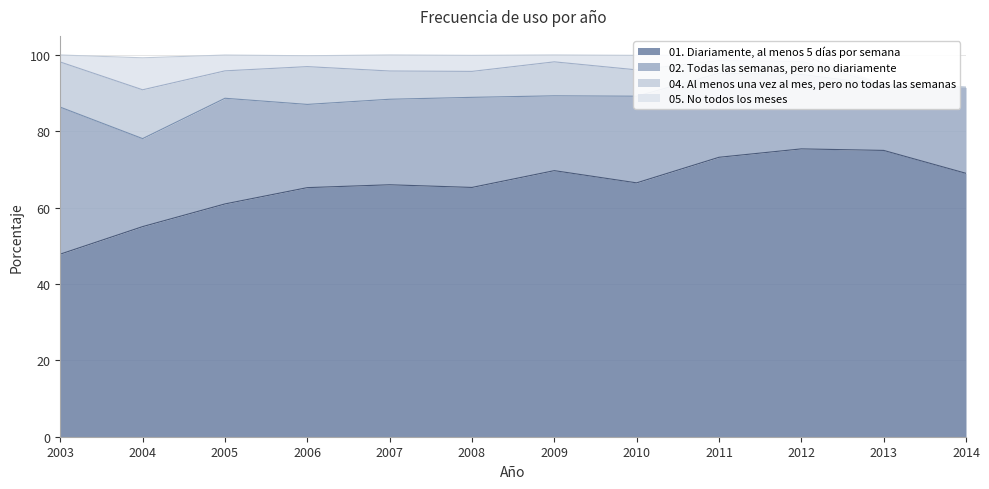

What is the value of the 05. No todos los meses point at the 3rd from the left?

4.1